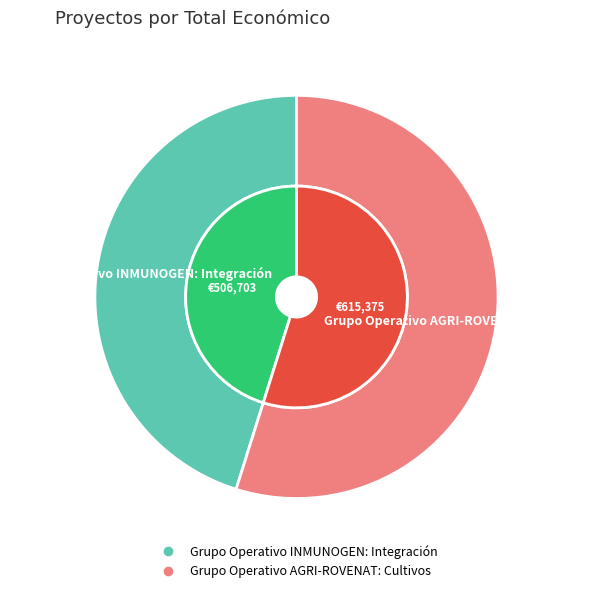

To the nearest percent, what is the difference between the largest and smallest slice percentages?

10%